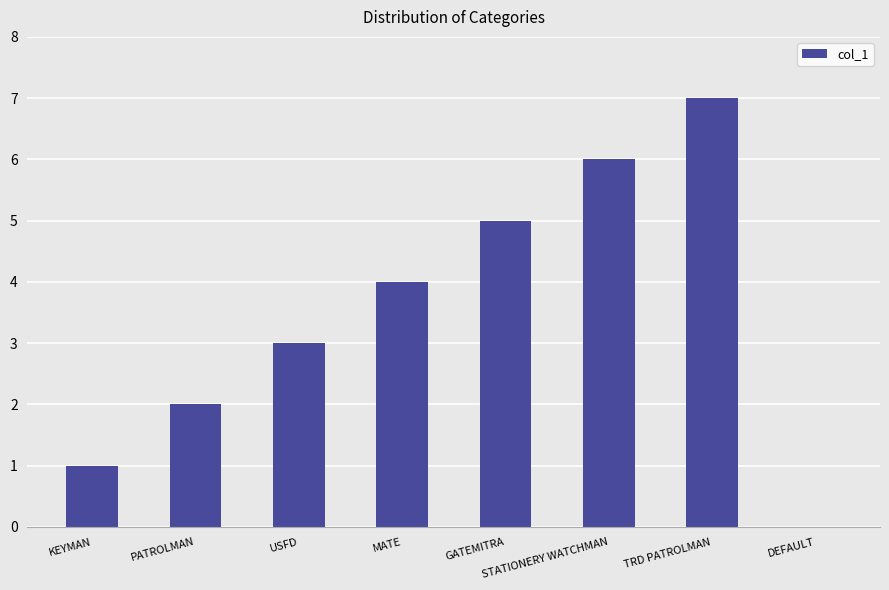

How many values are between 2 and 6?

5